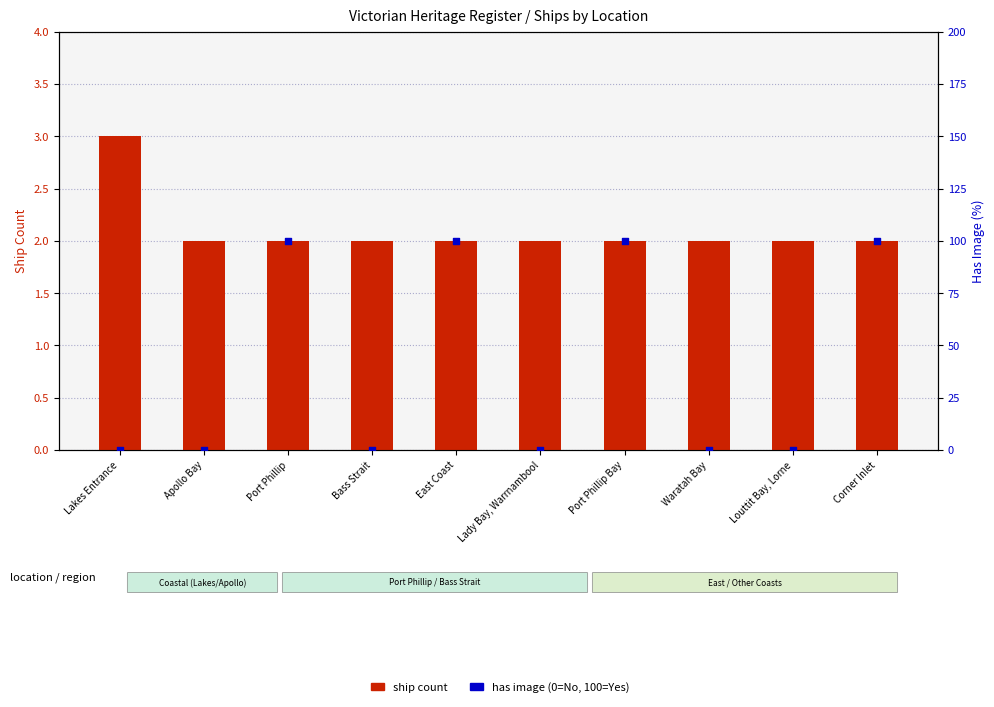

Which series contains the highest Y value?

has image (0=No, 100=Yes)